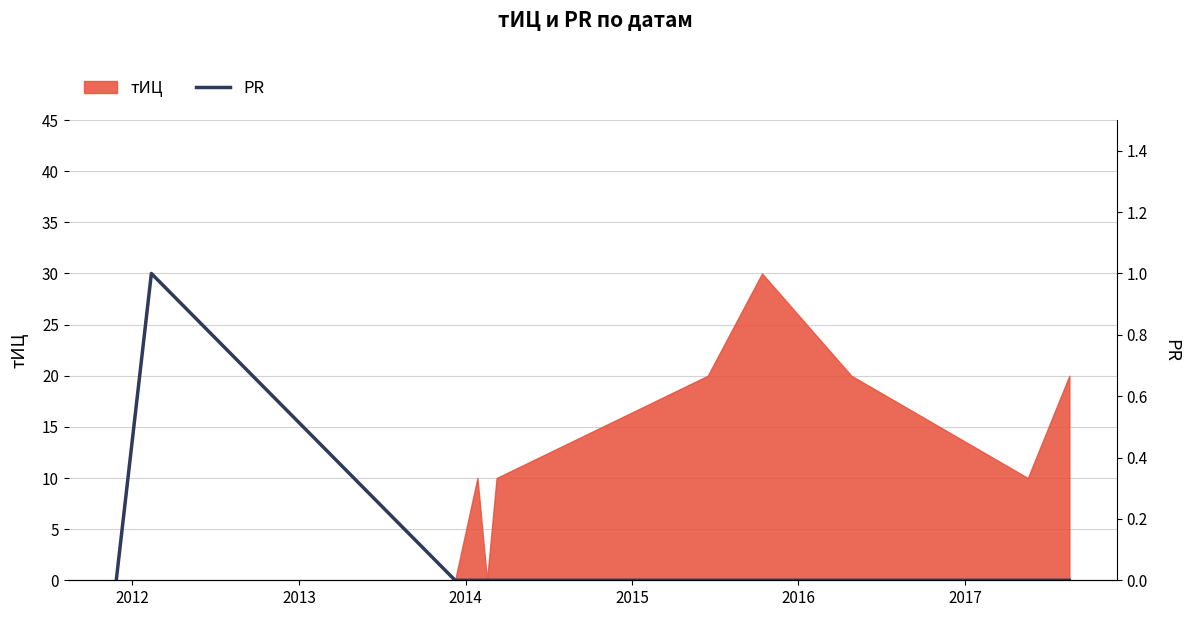

What is the highest value of the тИЦ series?

30